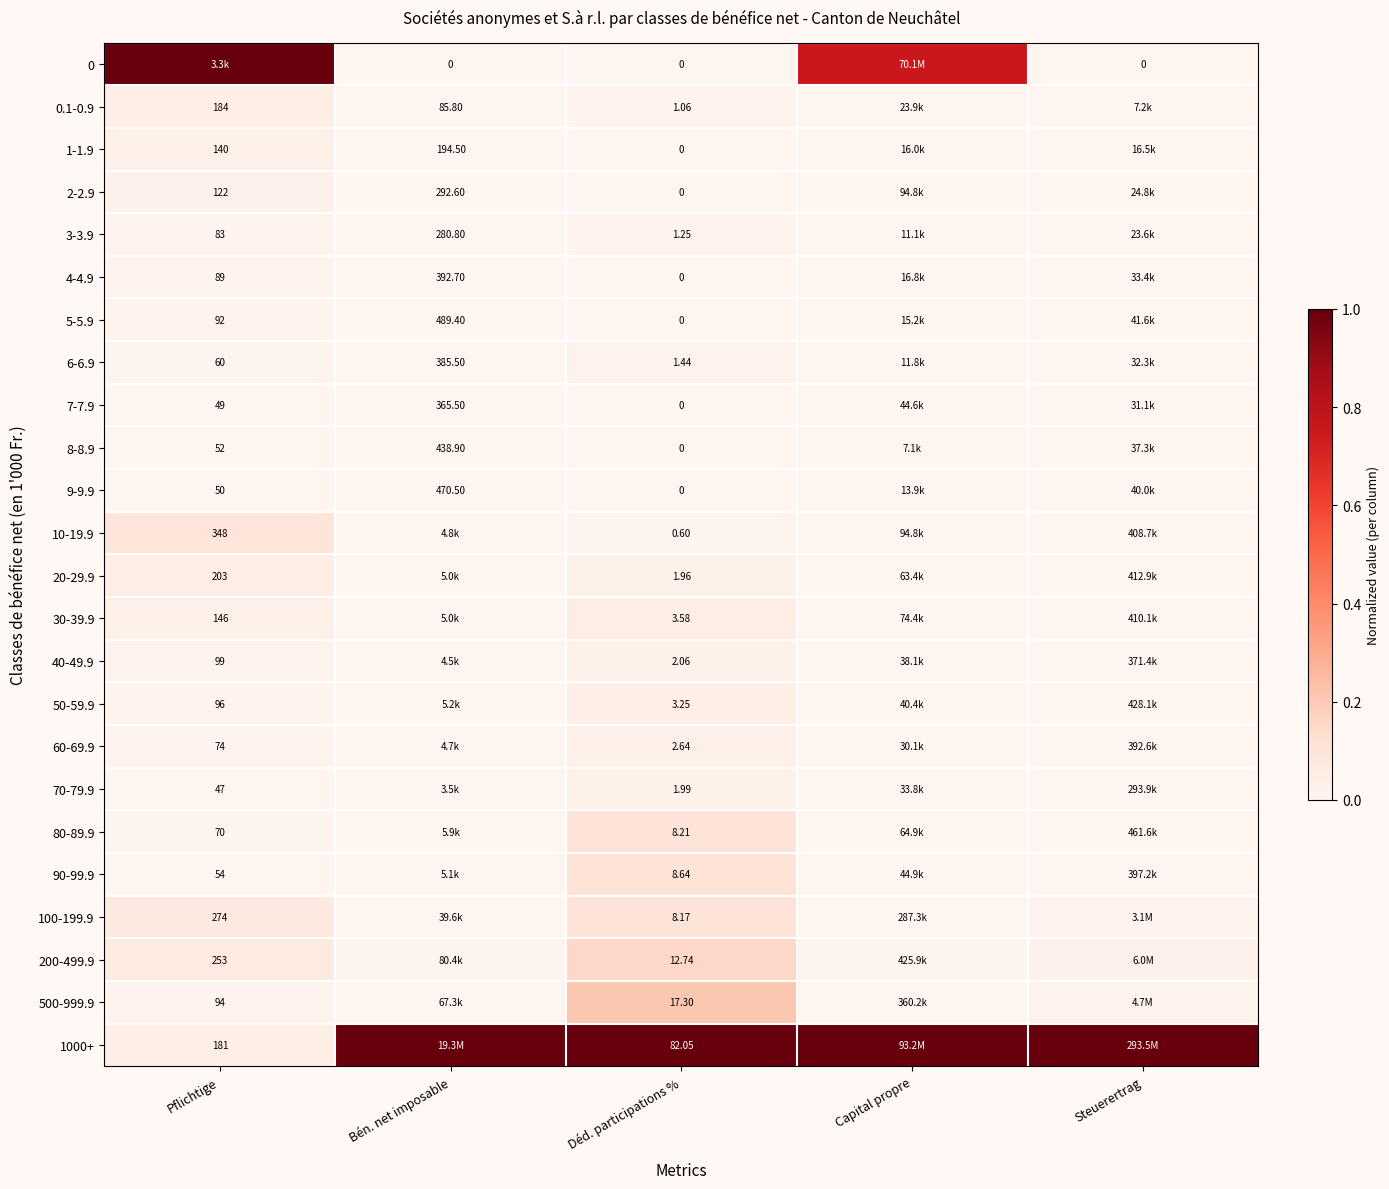

Is the value of 30-39.9 at Déd. participations % greater than the value of 1000+ at Pflichtige?

No